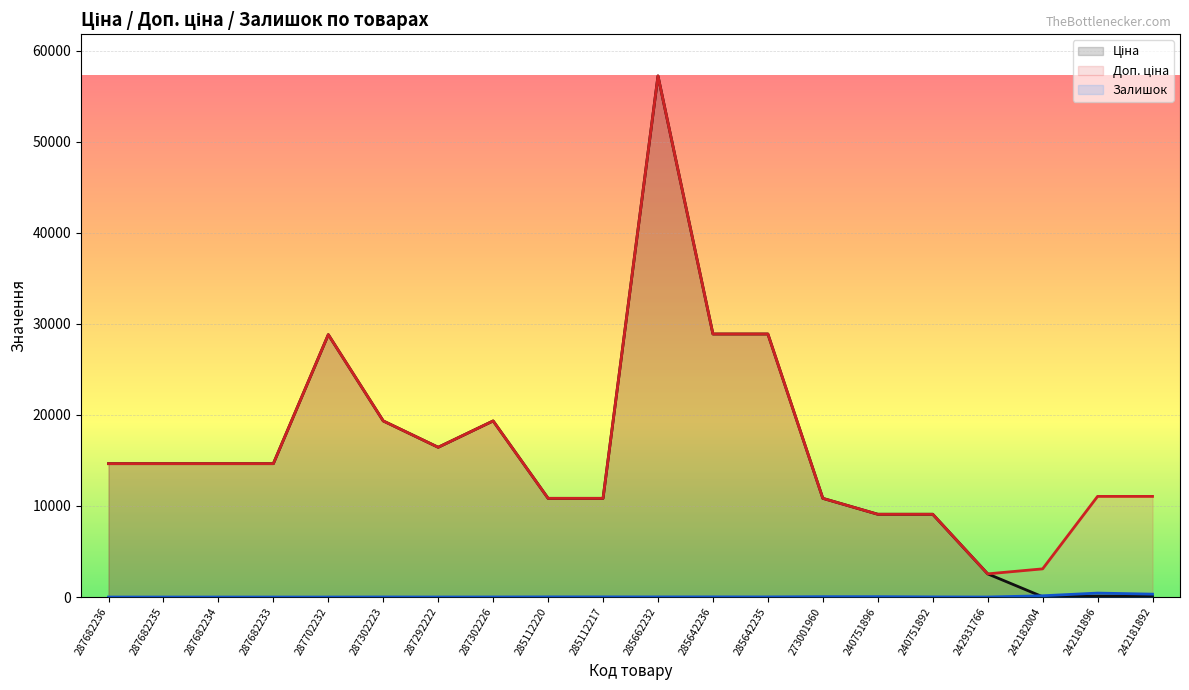

What is the value of the Залишок point at the 12th from the left?

17.0